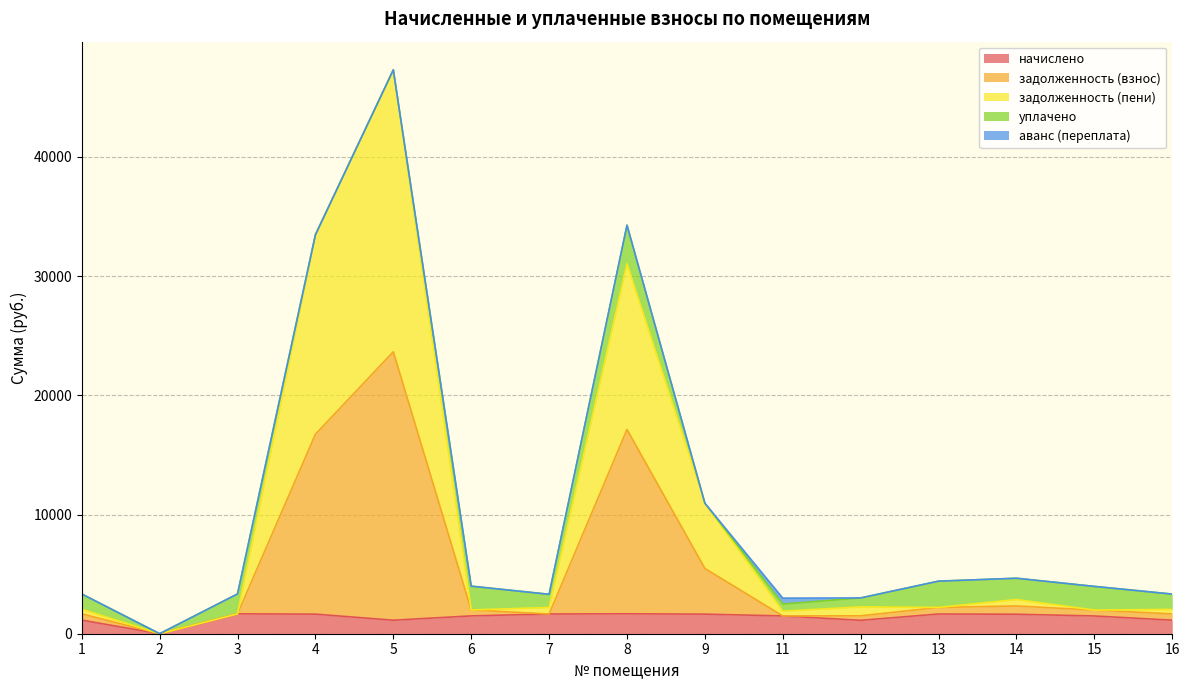

How many lines are shown in the chart?

5